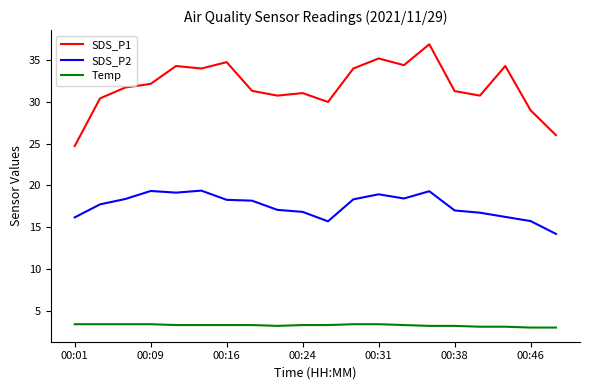

True or false: SDS_P1 and Temp intersect in this chart.

False